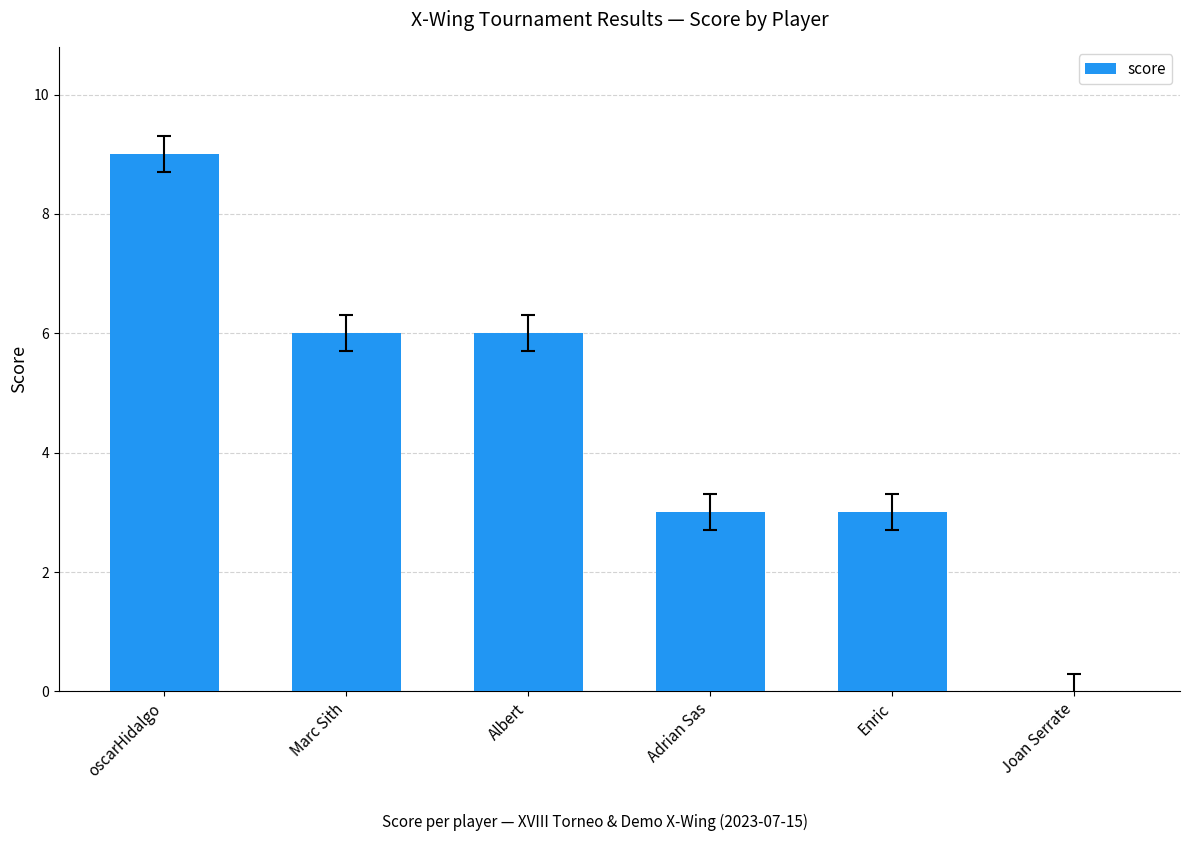

What is the change in value from Marc Sith to Adrian Sas?

-3